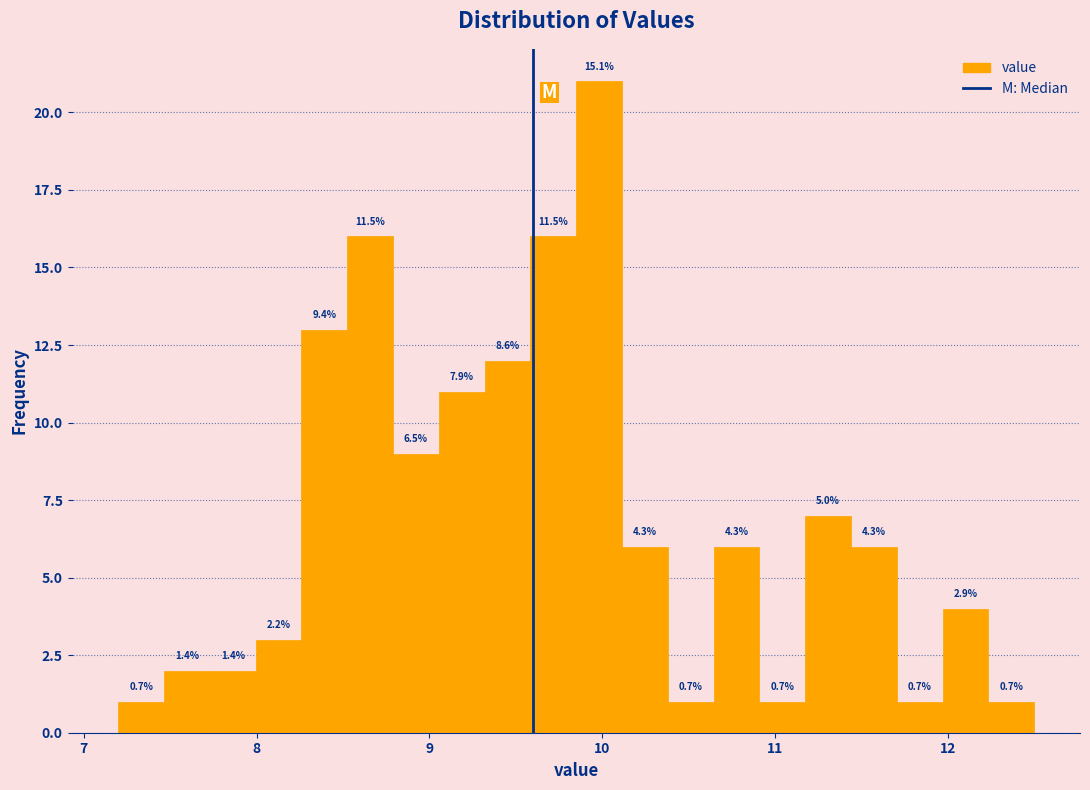

Around what value on the x-axis is the tallest bar? Give the approximate position of its centre, as read against the axis.

10.0